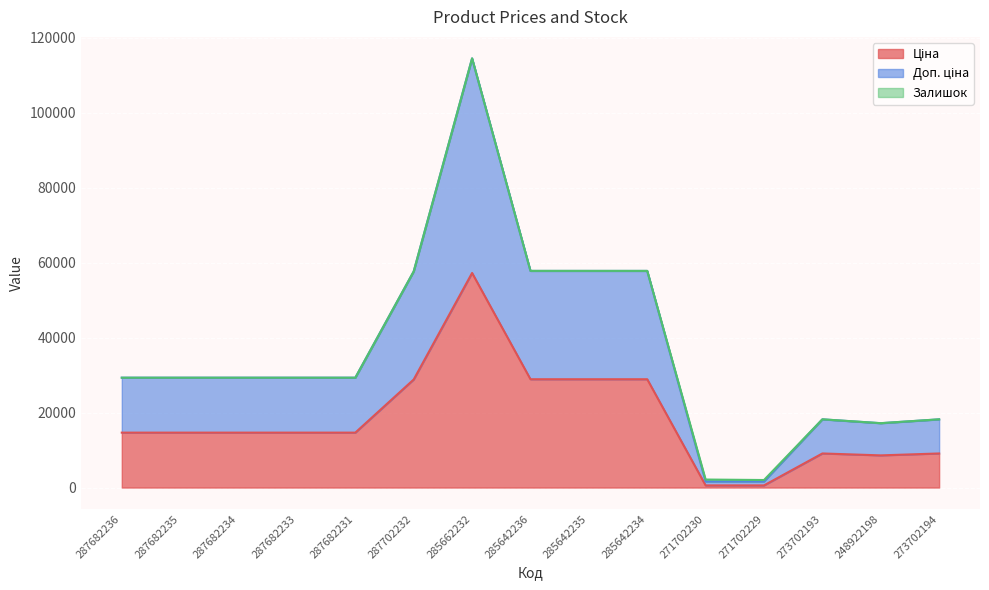

Is the value of Ціна at 273702194 greater than the value of Доп. ціна at 285642234?

No